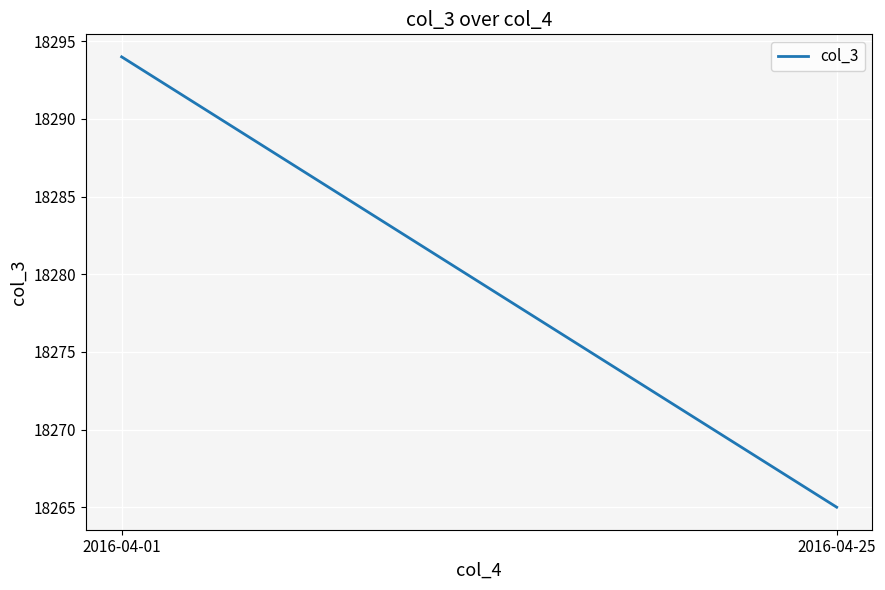

Between 2016-04-01 and 2016-04-25, which is larger?

2016-04-01